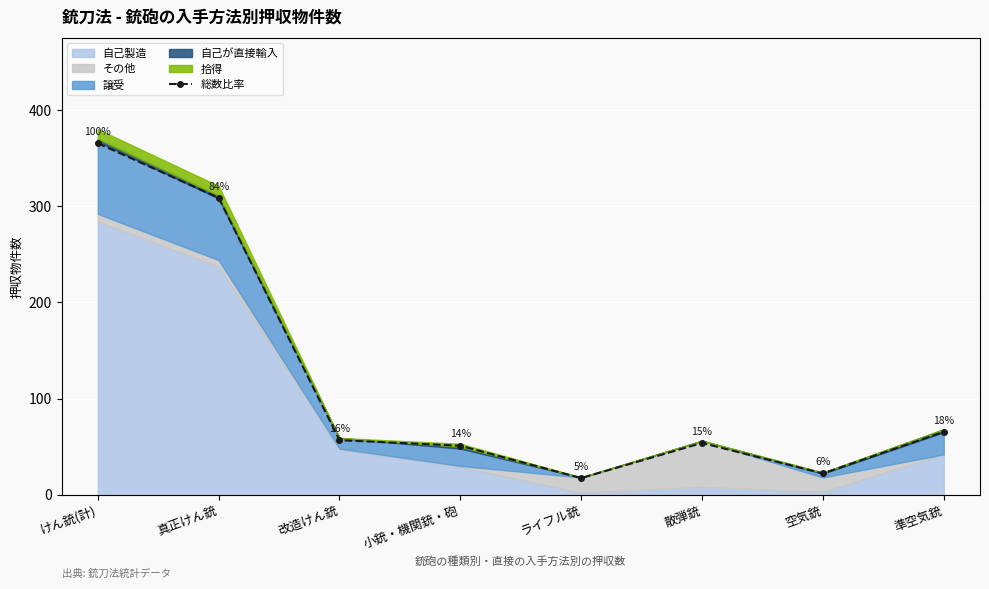

Rank the categories by value from lowest to highest.

ライフル銃, 空気銃, 小銃・機関銃・砲, 散弾銃, 改造けん銃, 準空気銃, 真正けん銃, けん銃(計)